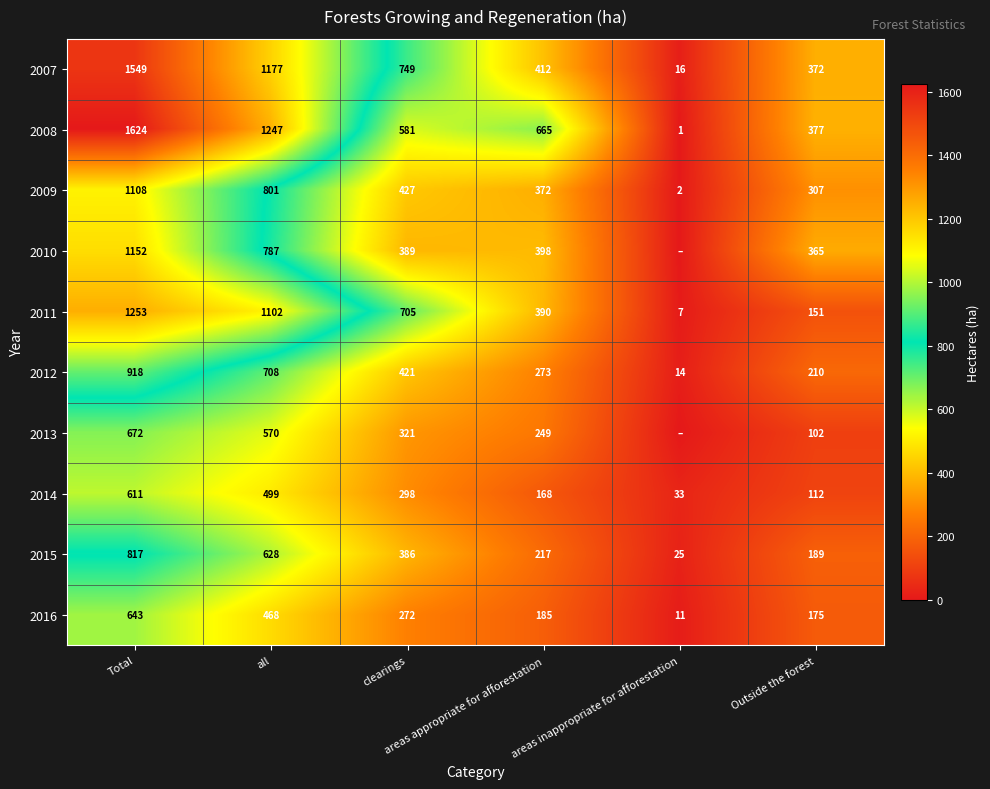

What is the highest value of the 2012 series?

918